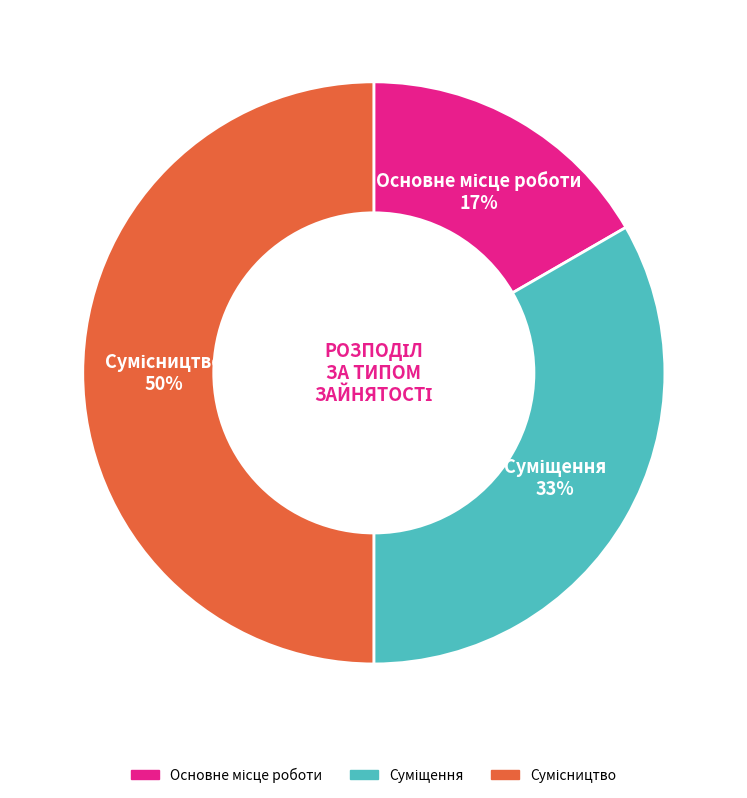

To the nearest percent, what is the difference between the largest and smallest slice percentages?

33%